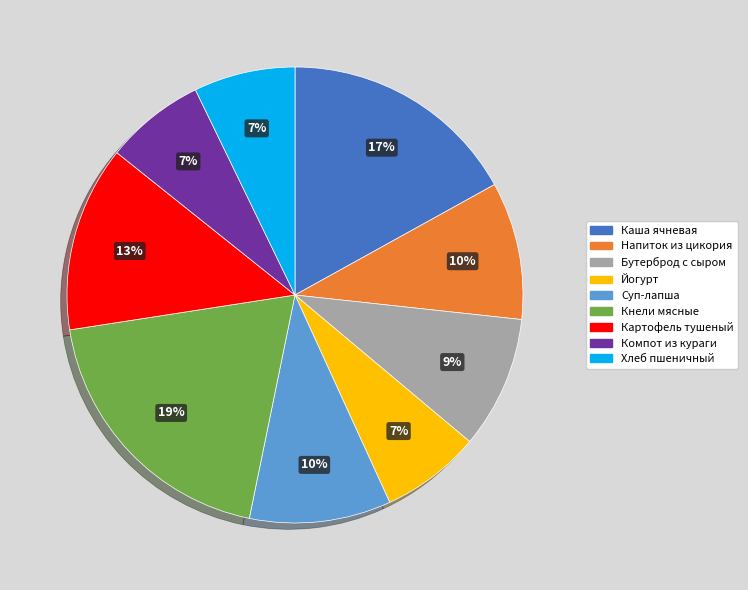

Count the number of slices in the pie.

9